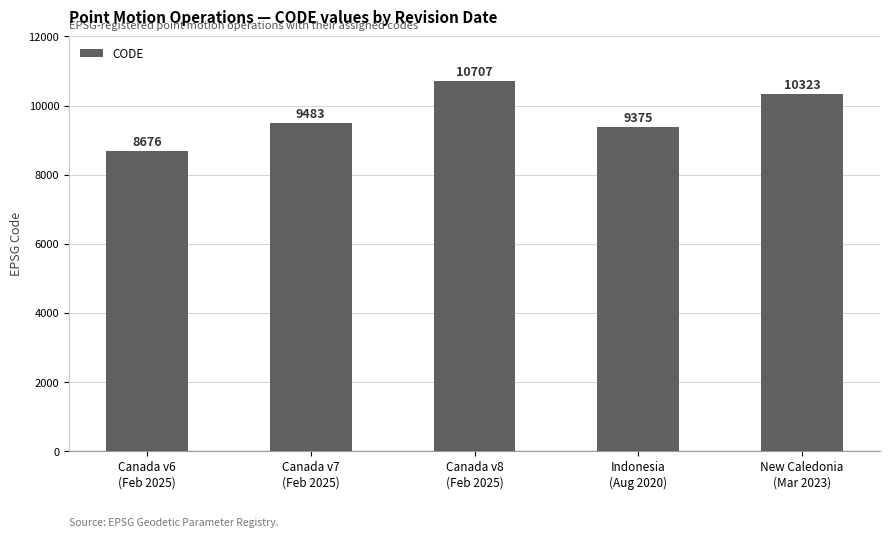

What is the approximate value at Canada v7
(Feb 2025)?

9483